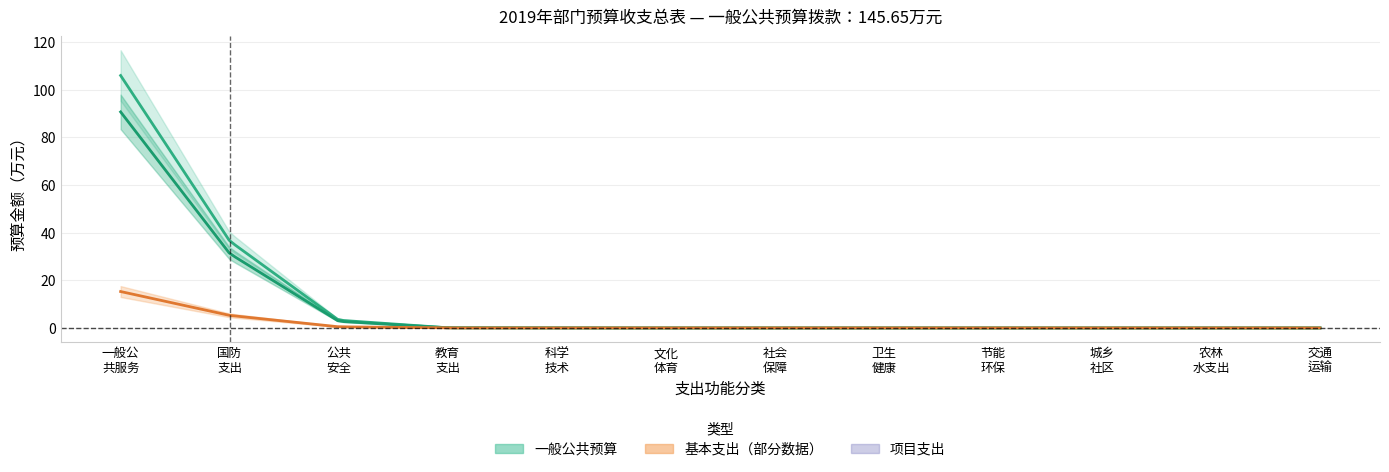

True or false: 基本支出 and 项目支出 intersect in this chart.

False